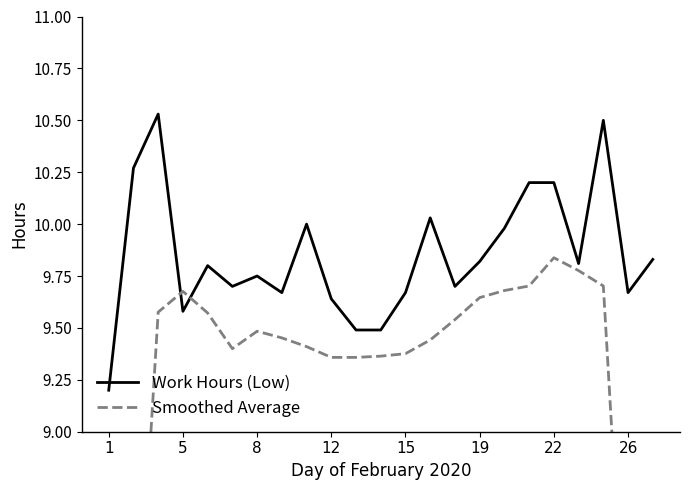

How many intersections are there between Work Hours (Low) and Smoothed Average?

2